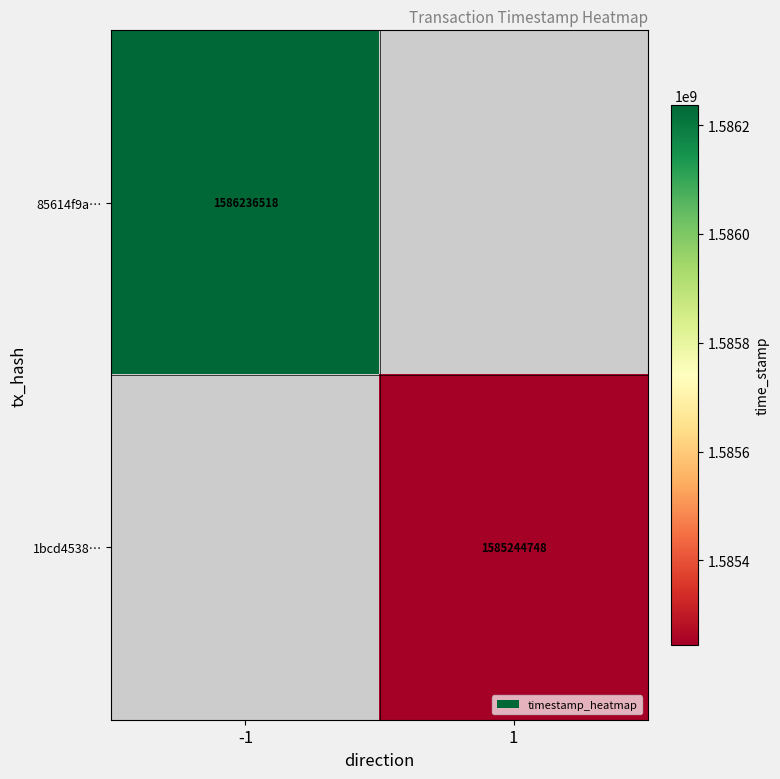

True or false: 85614f9a… has a value of 616054057 at -1.

False